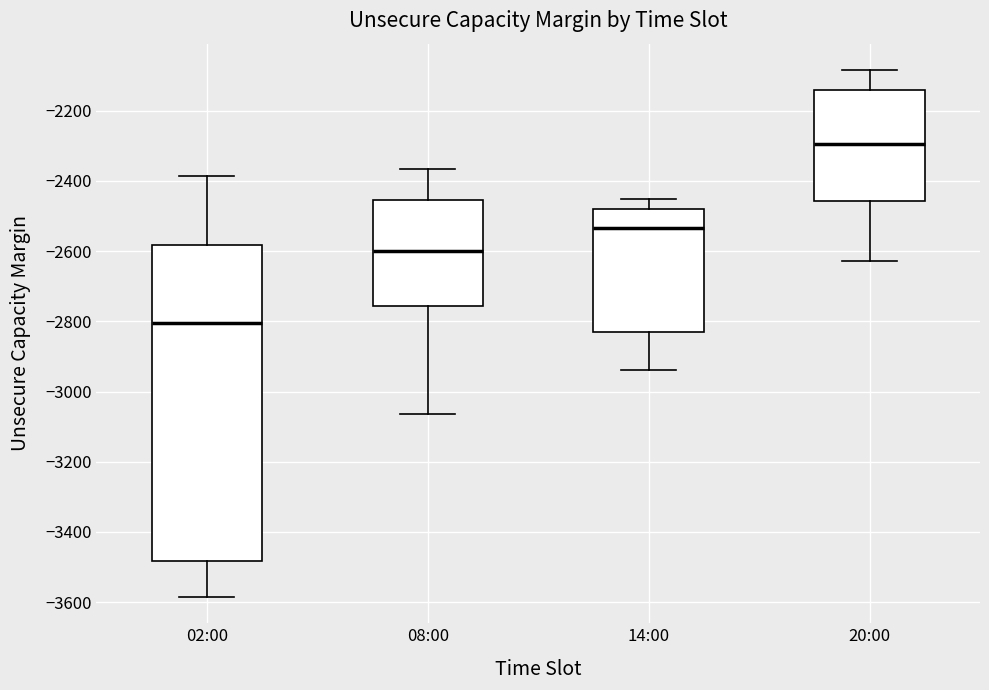

Reading left to right, read every box against the y-axis: the position of its median line, the range the box covers, and the ends of its whiskers. The values are not printed on the chart, so give them approximately, as read against the axis.

02:00: median -2800, box -3480 to -2580, whiskers -3580 to -2380
08:00: median -2600, box -2760 to -2460, whiskers -3060 to -2360
14:00: median -2540, box -2840 to -2480, whiskers -2940 to -2460
20:00: median -2300, box -2460 to -2140, whiskers -2620 to -2080